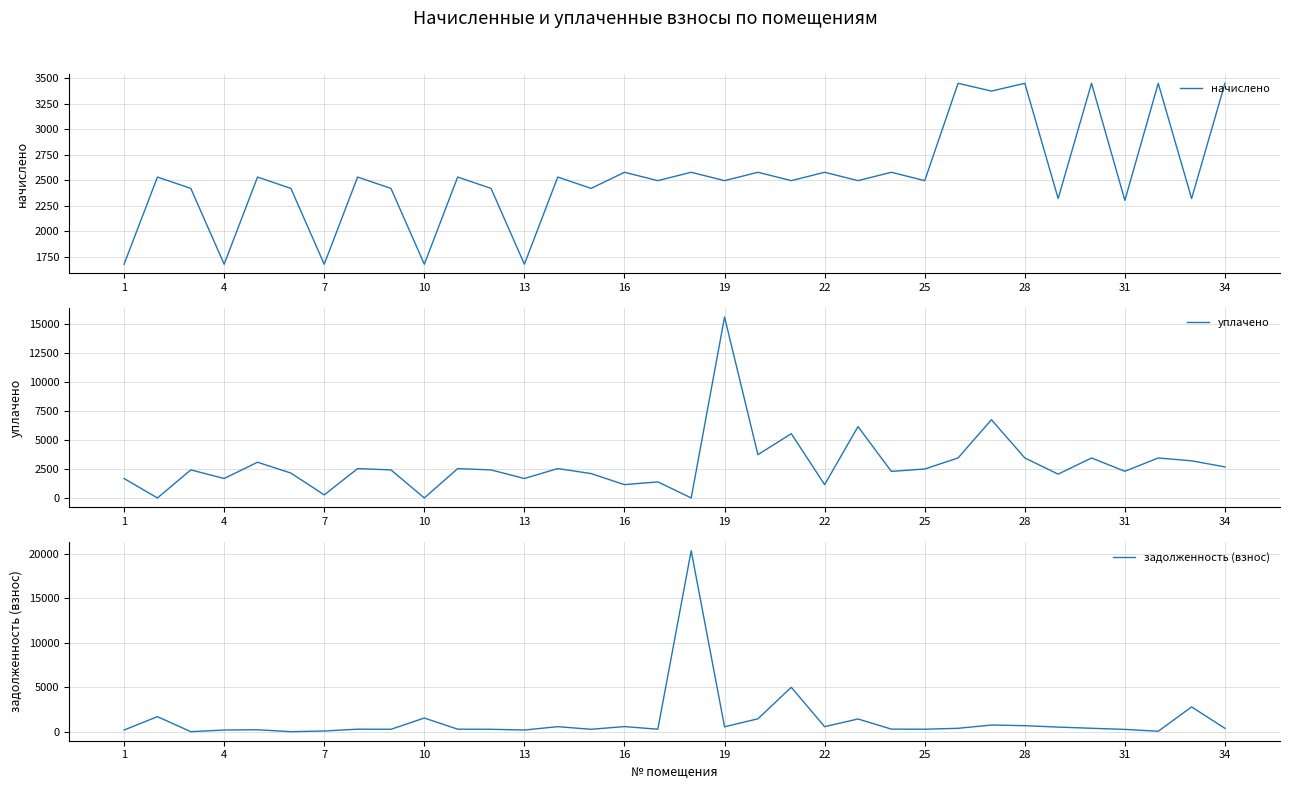

What is the lowest value of the начислено series?

1679.0